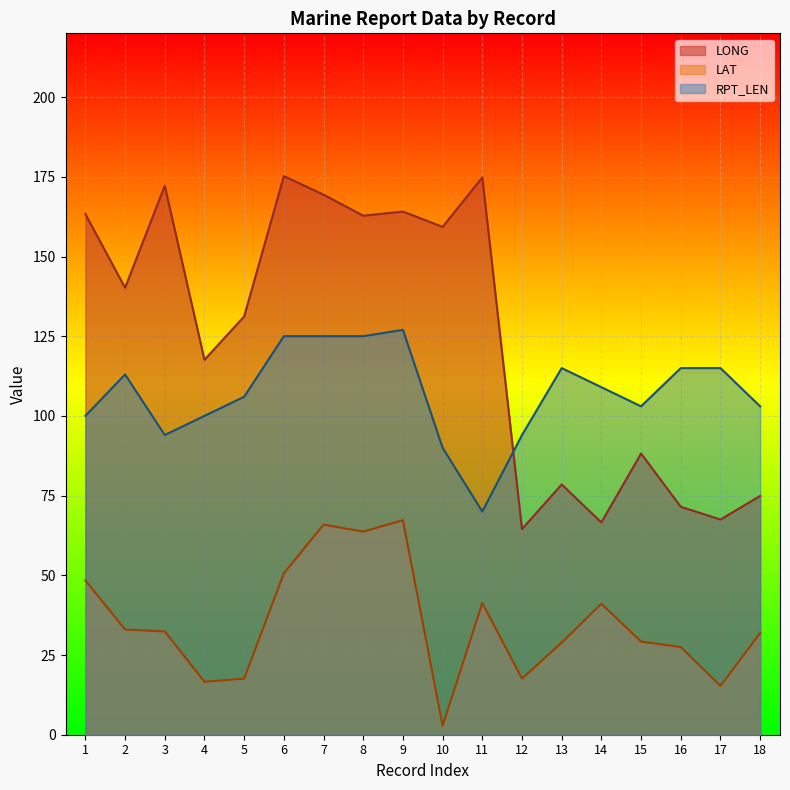

What is the difference between the highest and lowest values at 14?

67.9